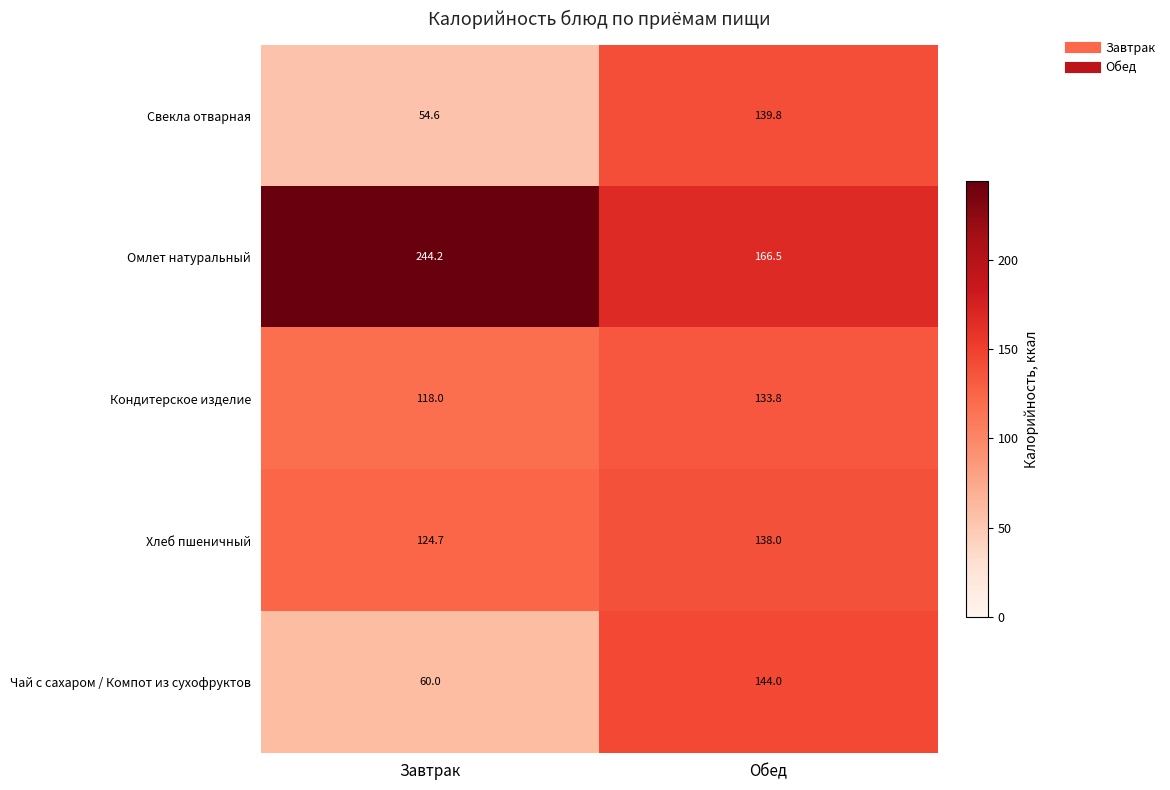

Rank the series by their maximum value, from highest to lowest.

Омлет натуральный, Чай с сахаром / Компот из сухофруктов, Свекла отварная, Хлеб пшеничный, Кондитерское изделие